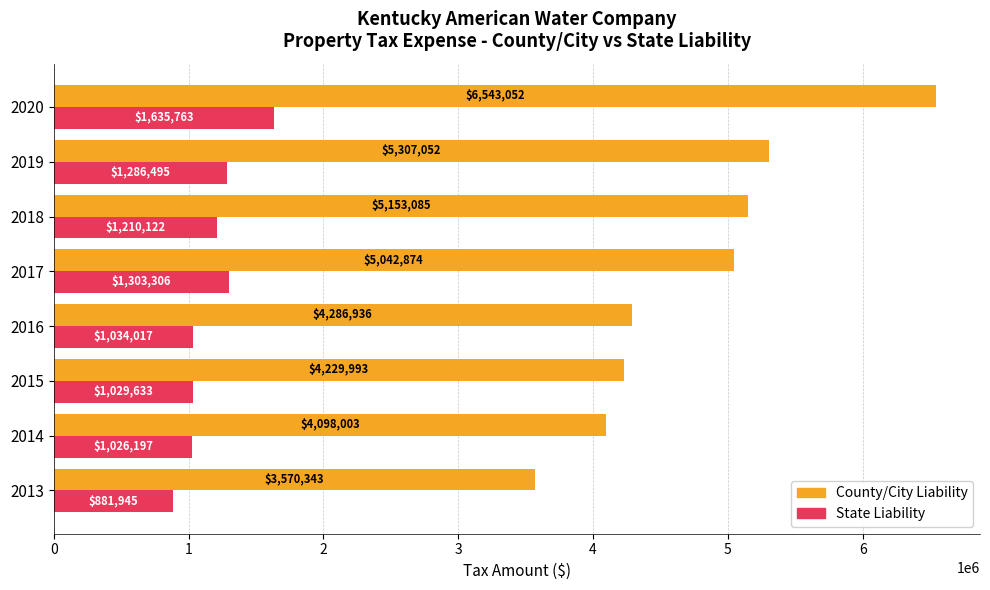

What is the maximum value shown in the chart?

6543052.0